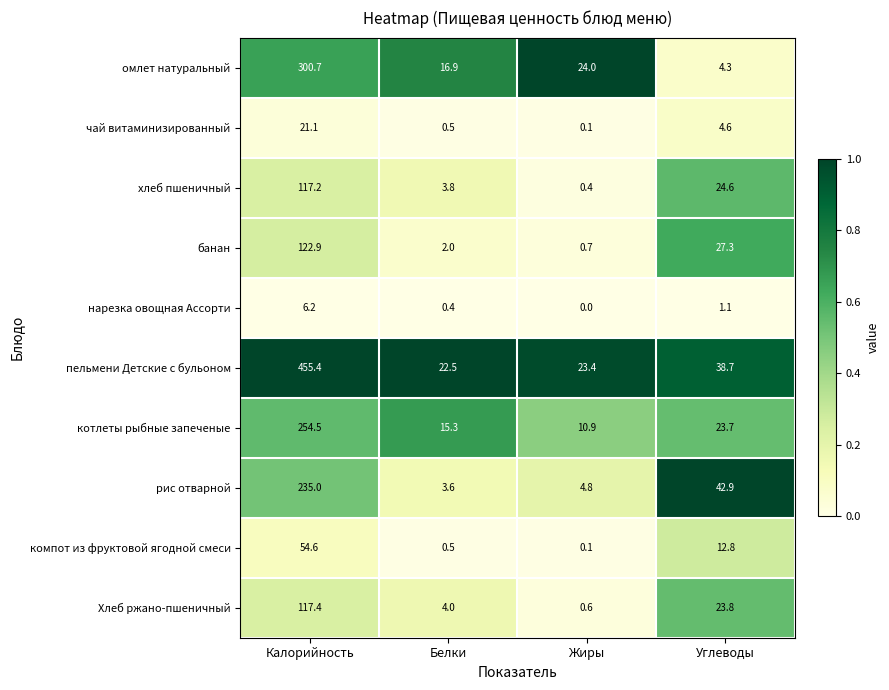

What is the difference between the highest and lowest values at Углеводы?

41.8